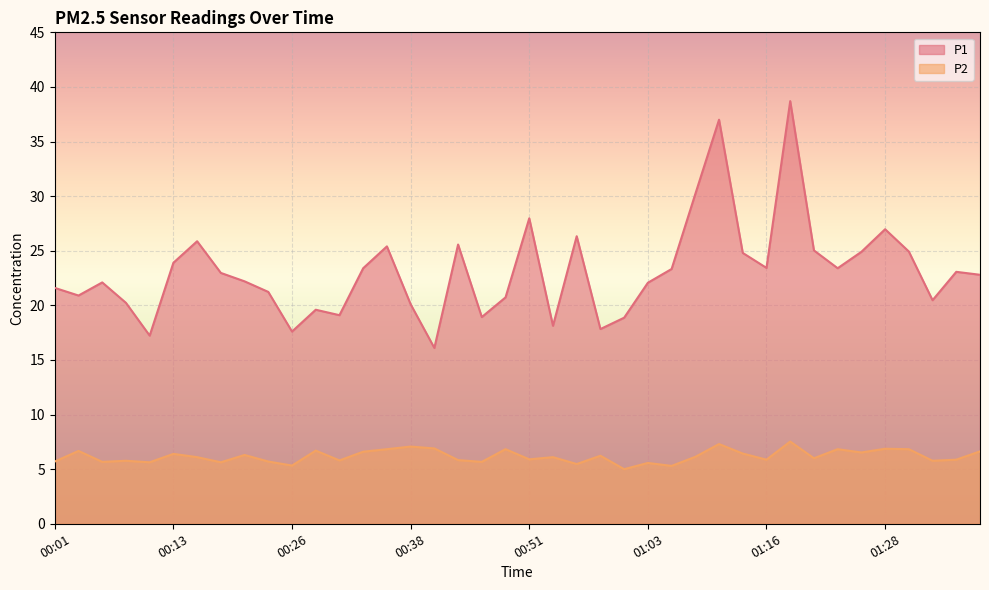

How many interior local valleys does the P2 series have?

14